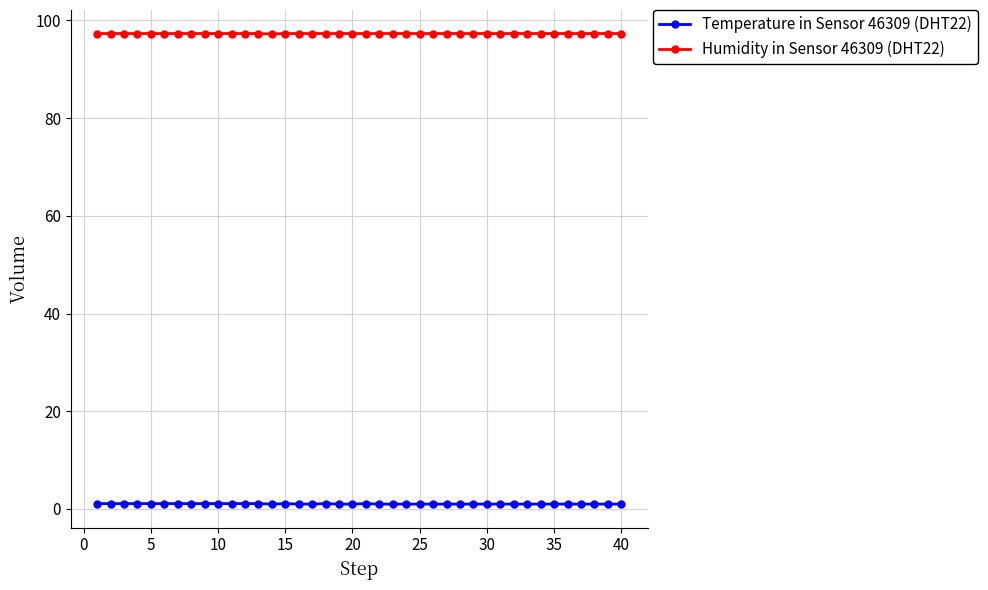

Rank the series by their maximum value, from lowest to highest.

Temperature in Sensor 46309 (DHT22), Humidity in Sensor 46309 (DHT22)